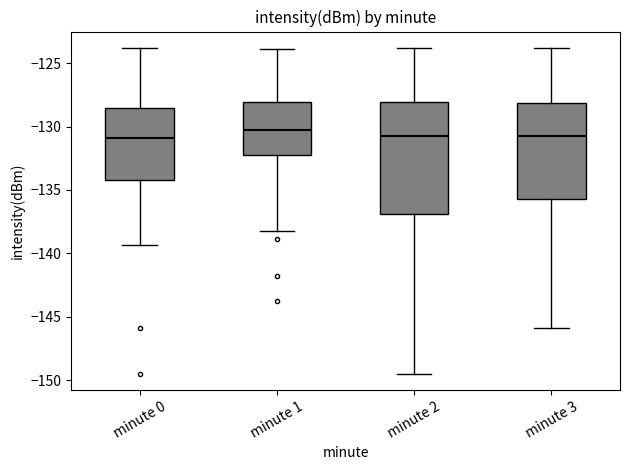

Reading left to right, transcribe this box plot: for each box, give where its median line is, the range the box spans, and where its two whiskers end, as read against the y-axis. The values are not printed on the chart, so give them approximately, as read against the axis.

minute 0: median -131.0, box -134.0 to -128.5, whiskers -139.5 to -124.0
minute 1: median -130.0, box -132.0 to -128.0, whiskers -138.0 to -124.0
minute 2: median -131.0, box -137.0 to -128.0, whiskers -149.5 to -124.0
minute 3: median -131.0, box -135.5 to -128.0, whiskers -146.0 to -124.0